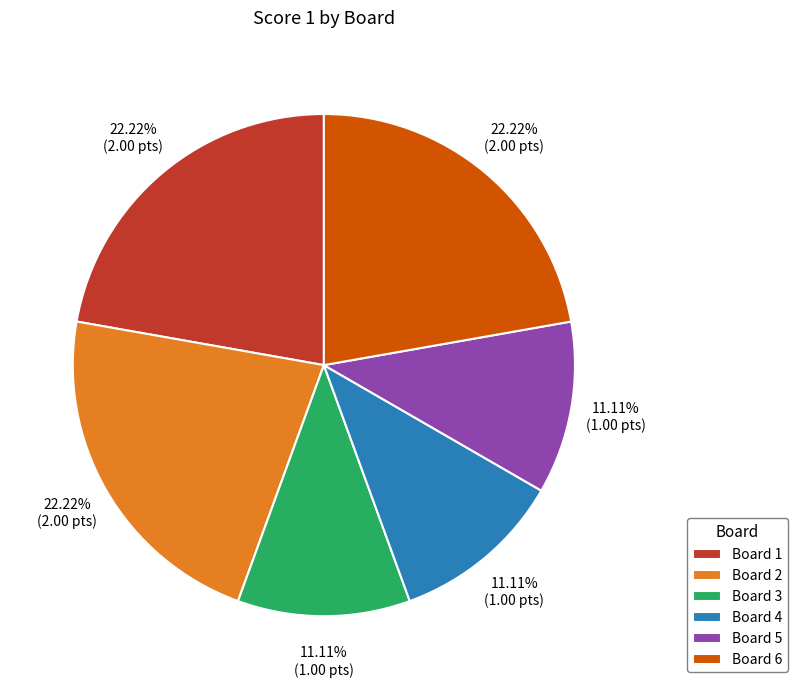

Does Board 1 represent more than half of the total?

No